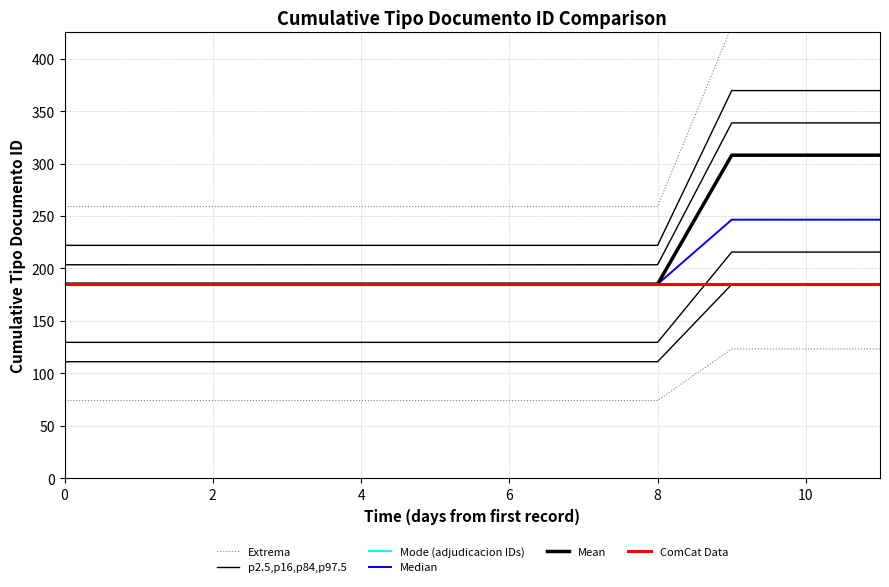

How many lines are shown in the chart?

6